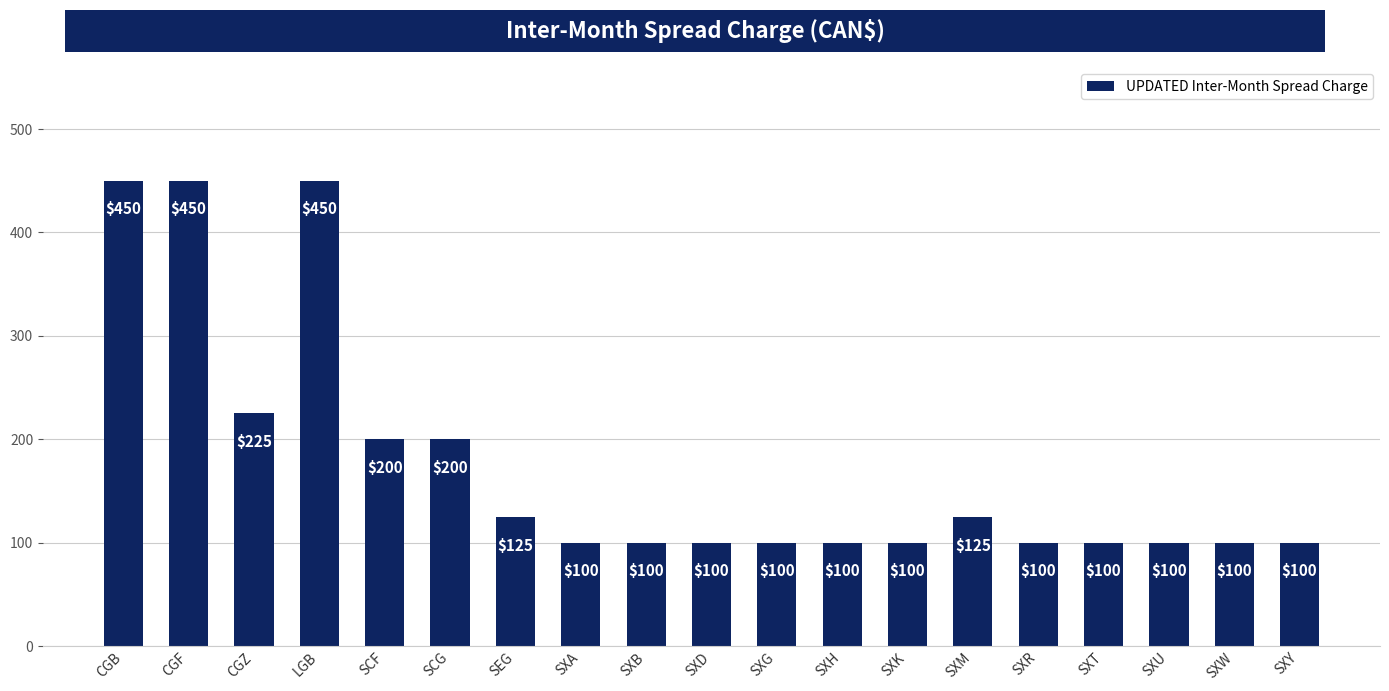

What is the ratio of the value at CGZ to the value at SXG?

2.2